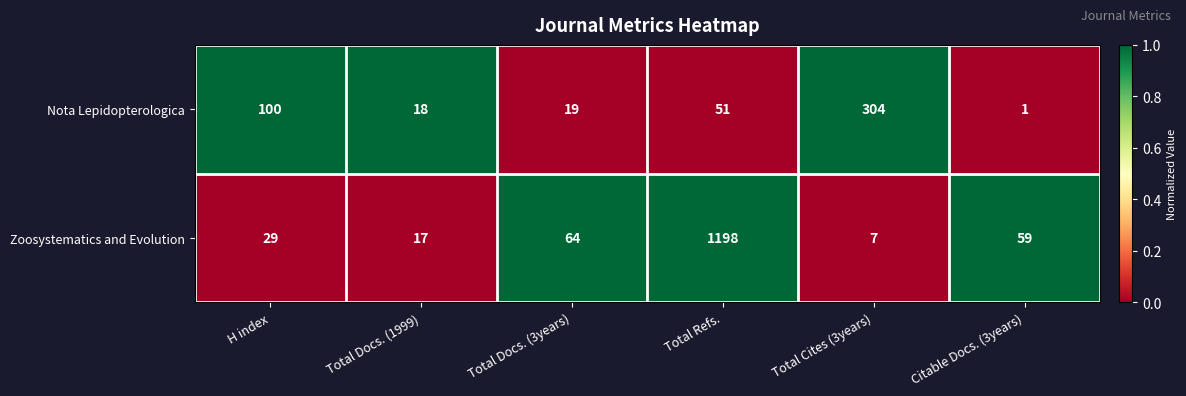

At which category is the sum across all series the highest?

Total Refs.